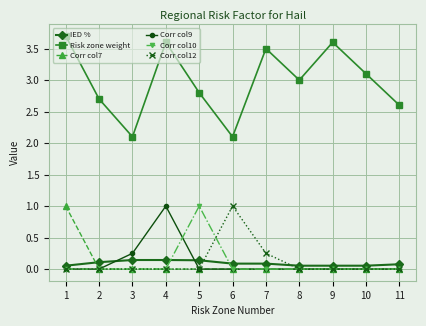

How many values in the Risk zone weight series are below 3?

5